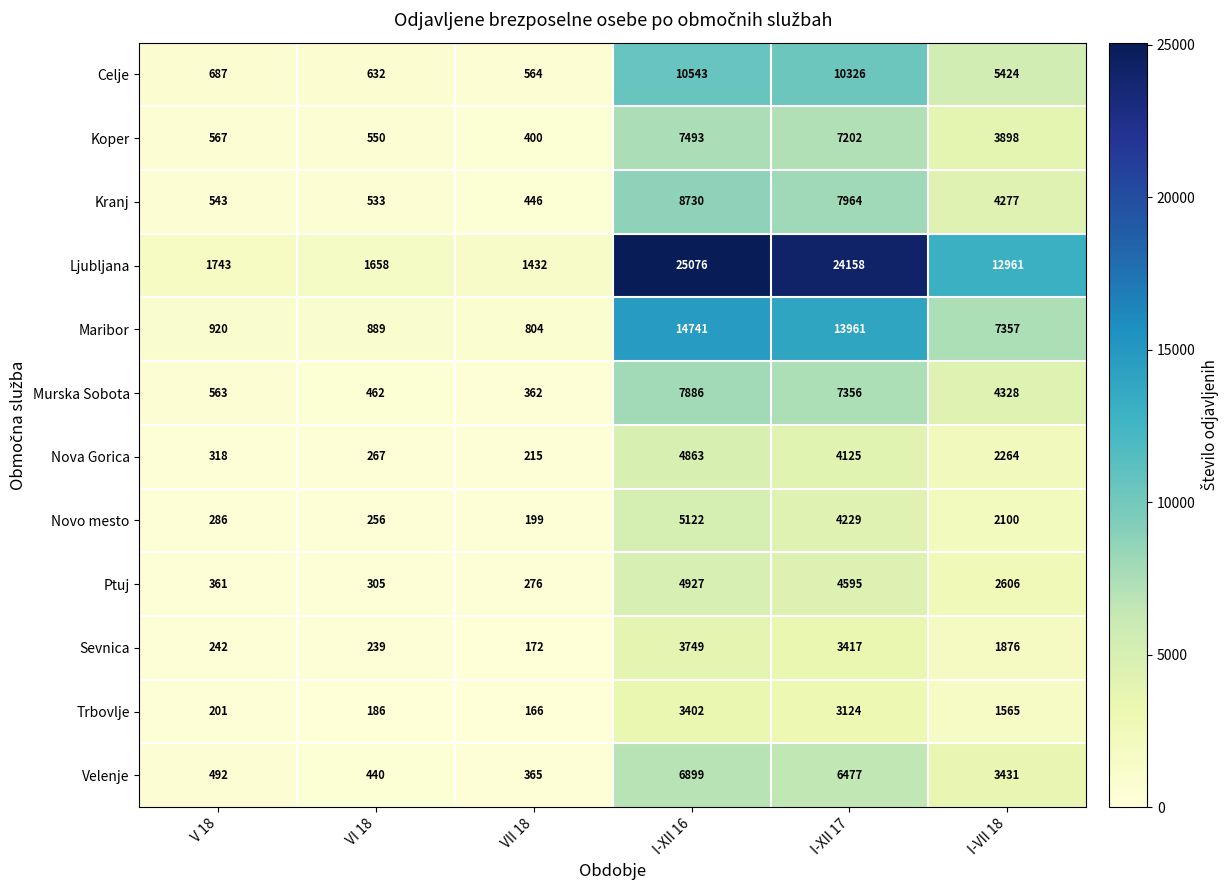

The value of Celje at VII 18 is 349. True or false?

False